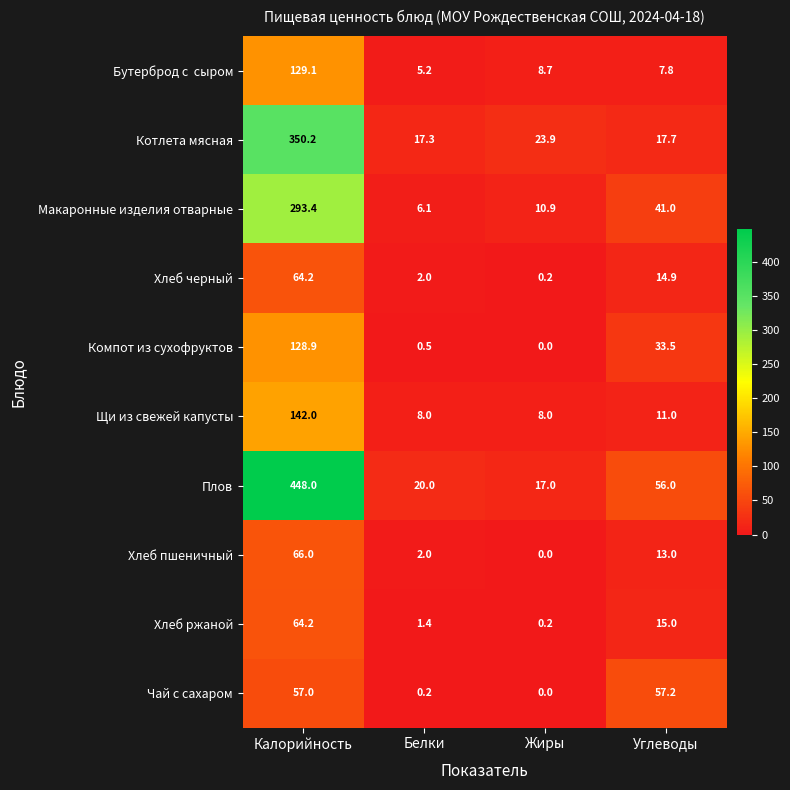

Which series has the largest range (max minus min)?

Плов